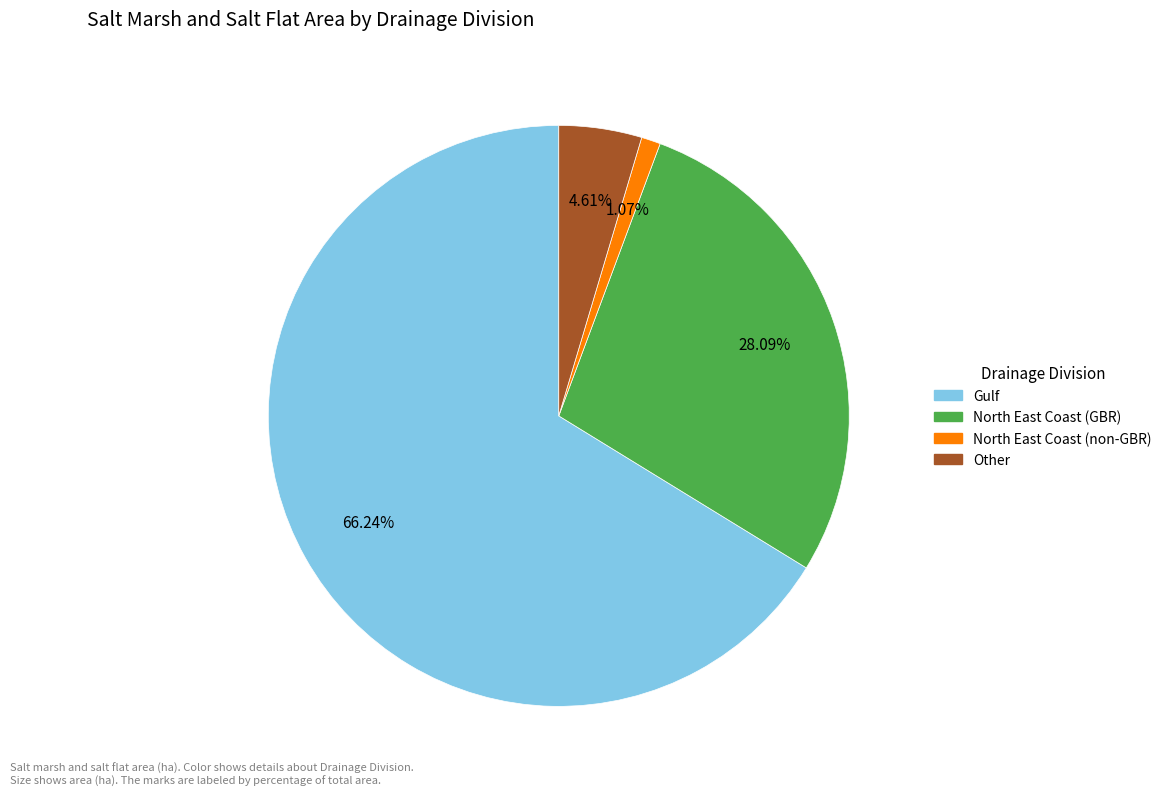

Between North East Coast (non-GBR) and North East Coast (GBR), which is larger?

North East Coast (GBR)